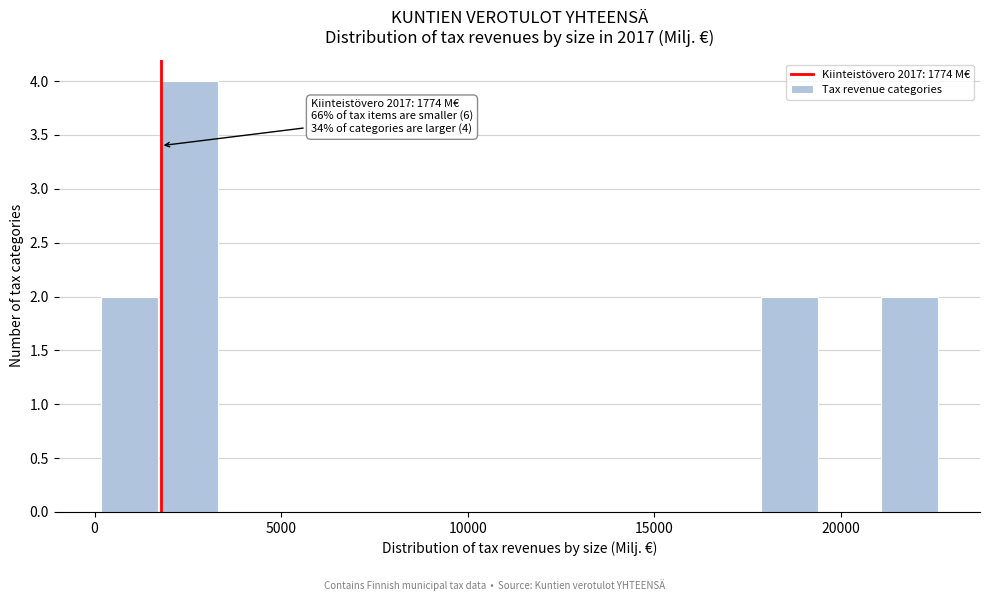

Around what value on the x-axis is the tallest bar? Give the approximate position of its centre, as read against the axis.

2500